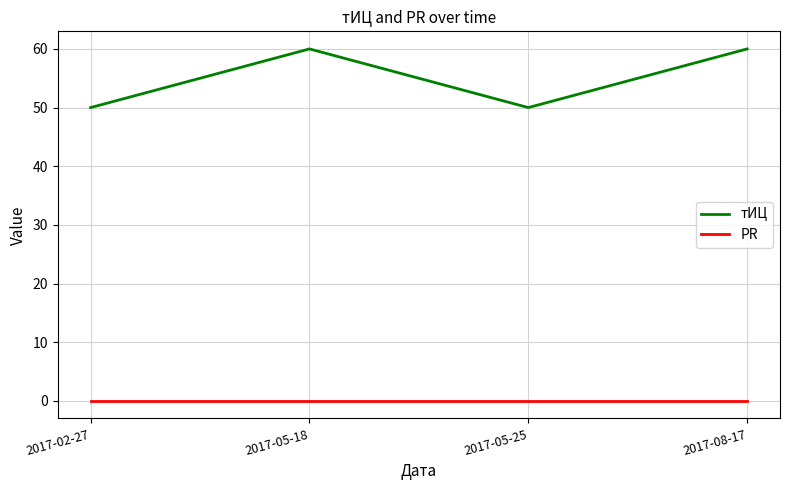

True or false: PR has more than 1 points higher than both neighbors.

False